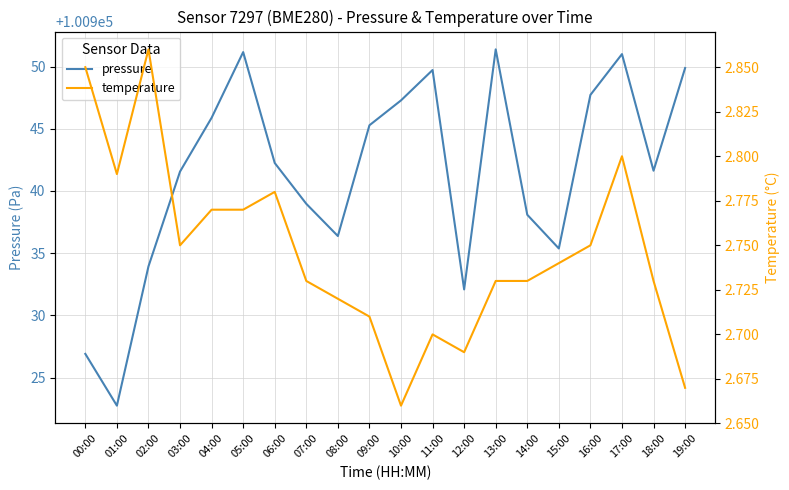

What is the difference between the pressure values at 18:00 and 02:00?

7.7